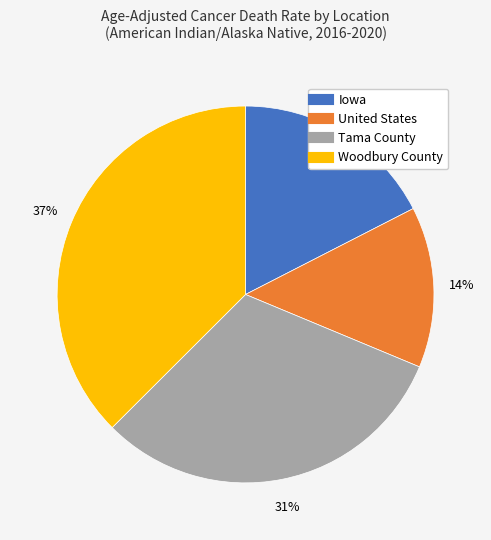

Is there any slice that represents more than half of the pie?

No